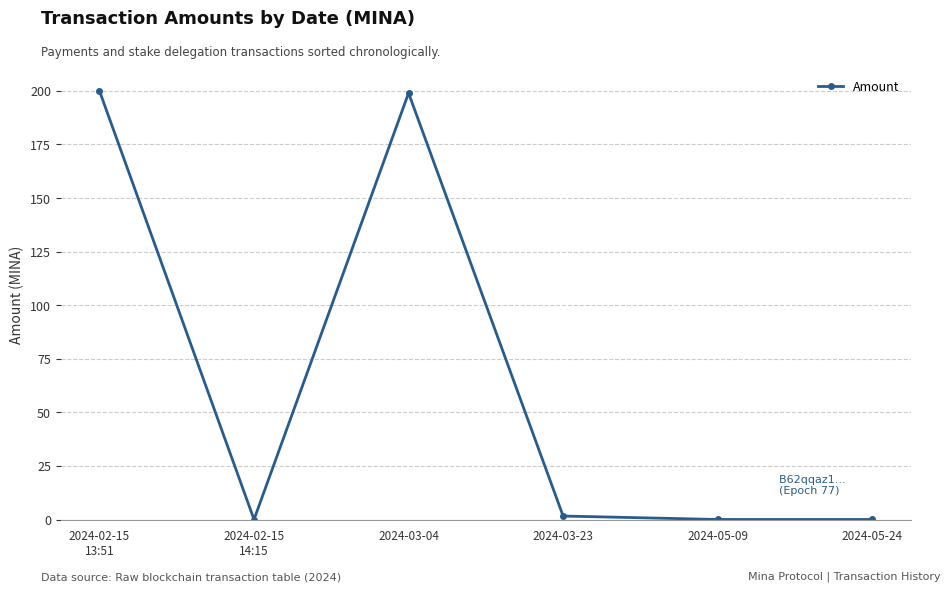

Does the chart have visible grid lines?

Yes